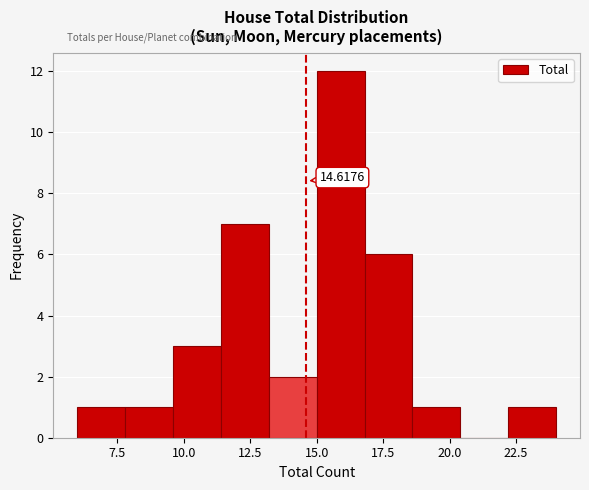

Around what value on the x-axis is the tallest bar? Give the approximate position of its centre, as read against the axis.

16.0